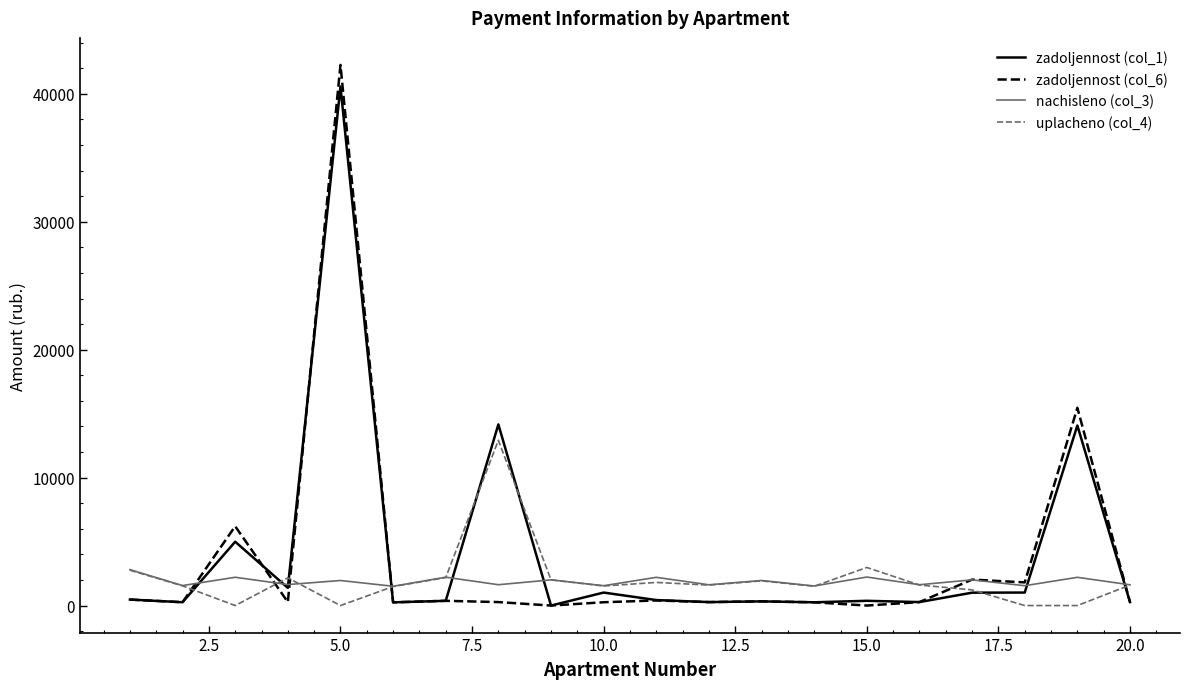

Which series has the largest range (max minus min)?

zadoljennost (col_6)